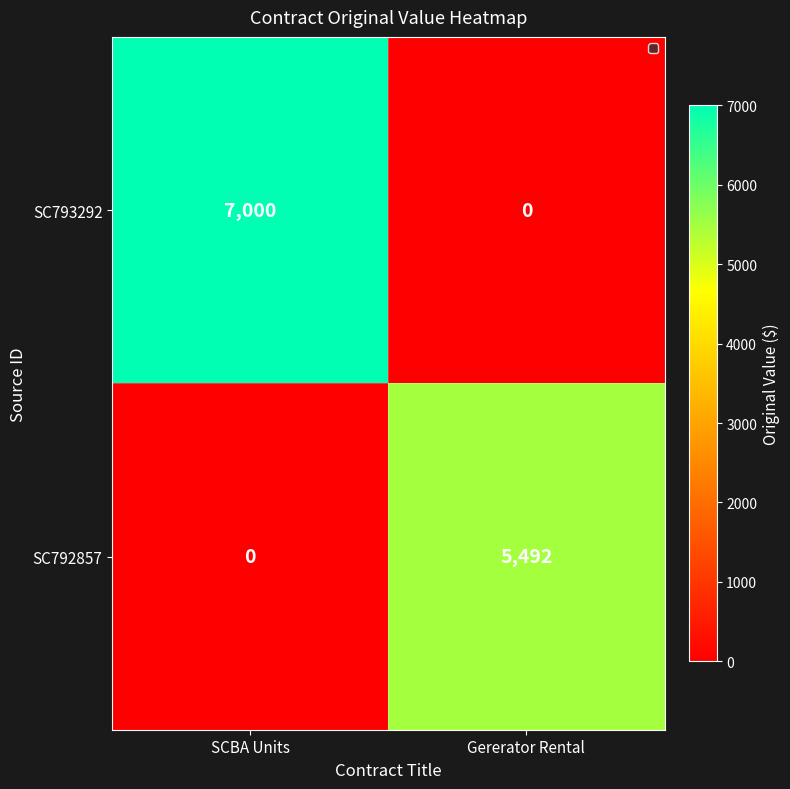

Reading left to right, list all the values displayed in this chart.

SC793292: SCBA Units=7000	Gererator Rental=0
SC792857: SCBA Units=0	Gererator Rental=5492